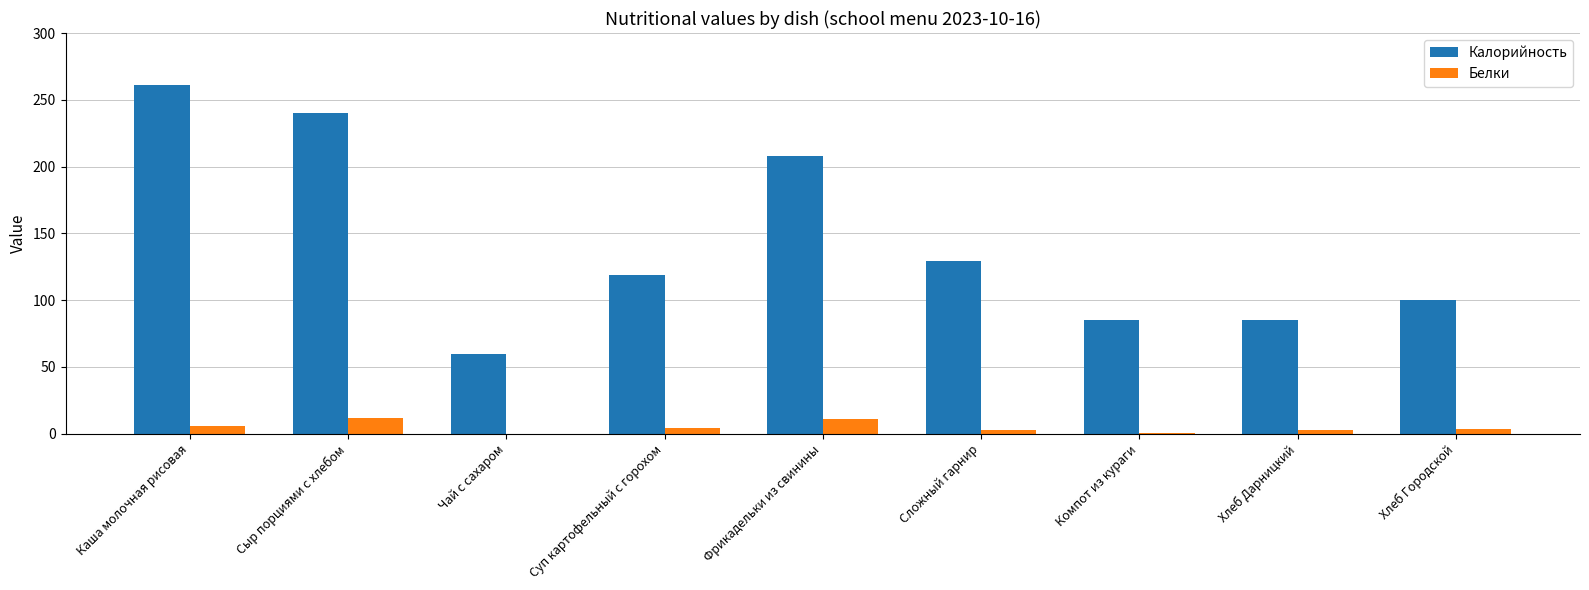

How many categories are shown in the chart?

9